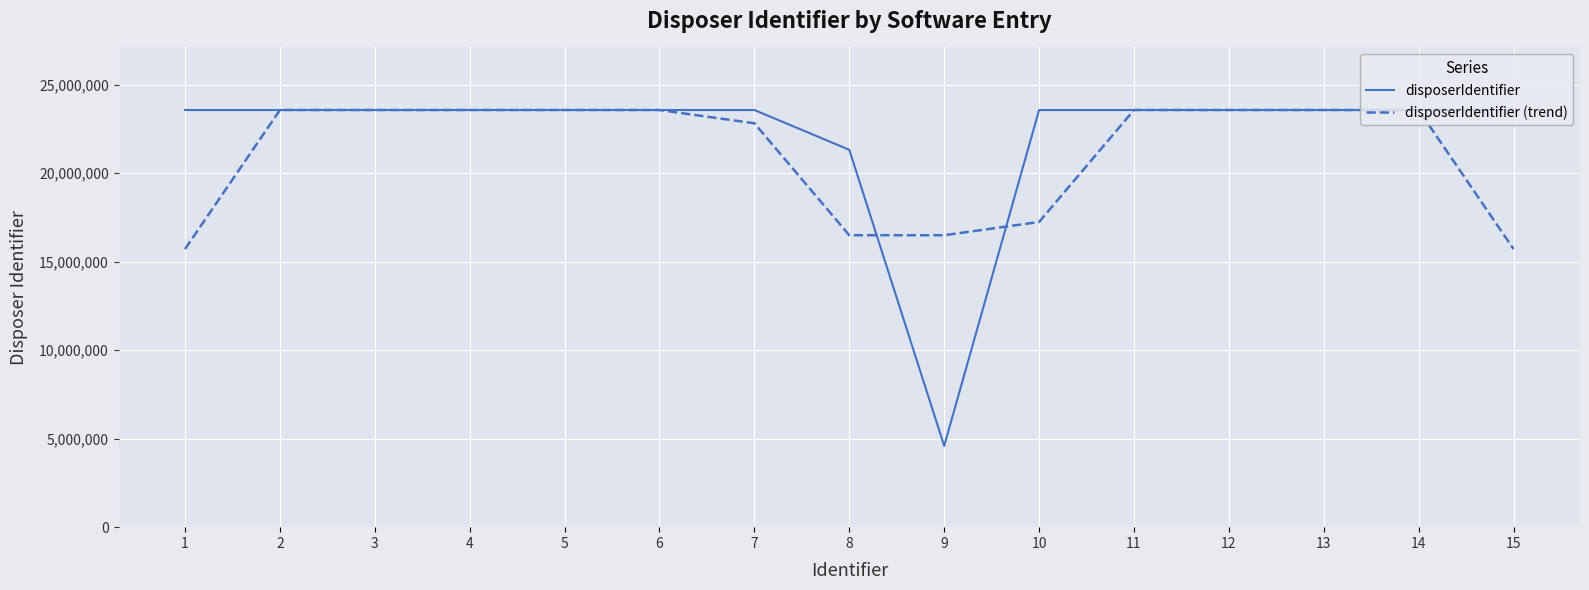

Reading left to right, transcribe all the data shown in this chart.

disposerIdentifier: 23563639.0	23563639.0	23563639.0	23563639.0	23563639.0	23563639.0	23563639.0	21316173.0	4591452.0	23563639.0	23563639.0	23563639.0	23563639.0	23563639.0	23563639.0
disposerIdentifier (trend): 15709092.7	23563639.0	23563639.0	23563639.0	23563639.0	23563639.0	22814483.7	16490421.3	16490421.3	17239576.7	23563639.0	23563639.0	23563639.0	23563639.0	15709092.7